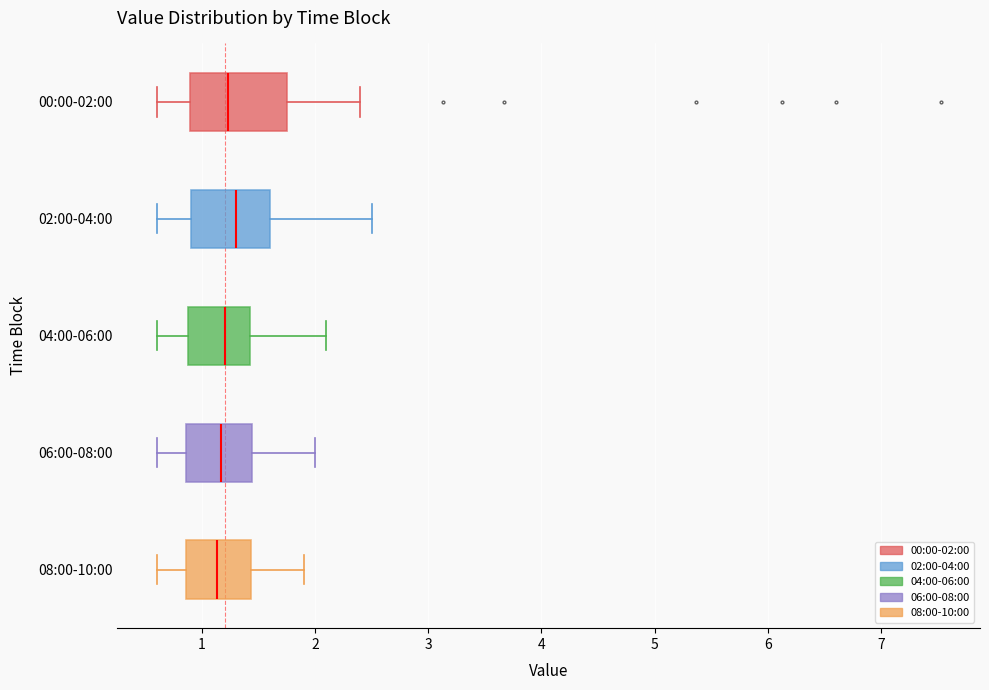

Which box is the widest, from its left edge to its right edge?

00:00-02:00